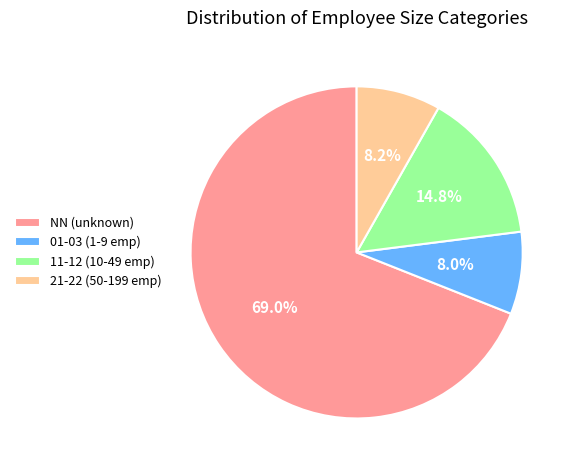

Count the number of slices in the pie.

4